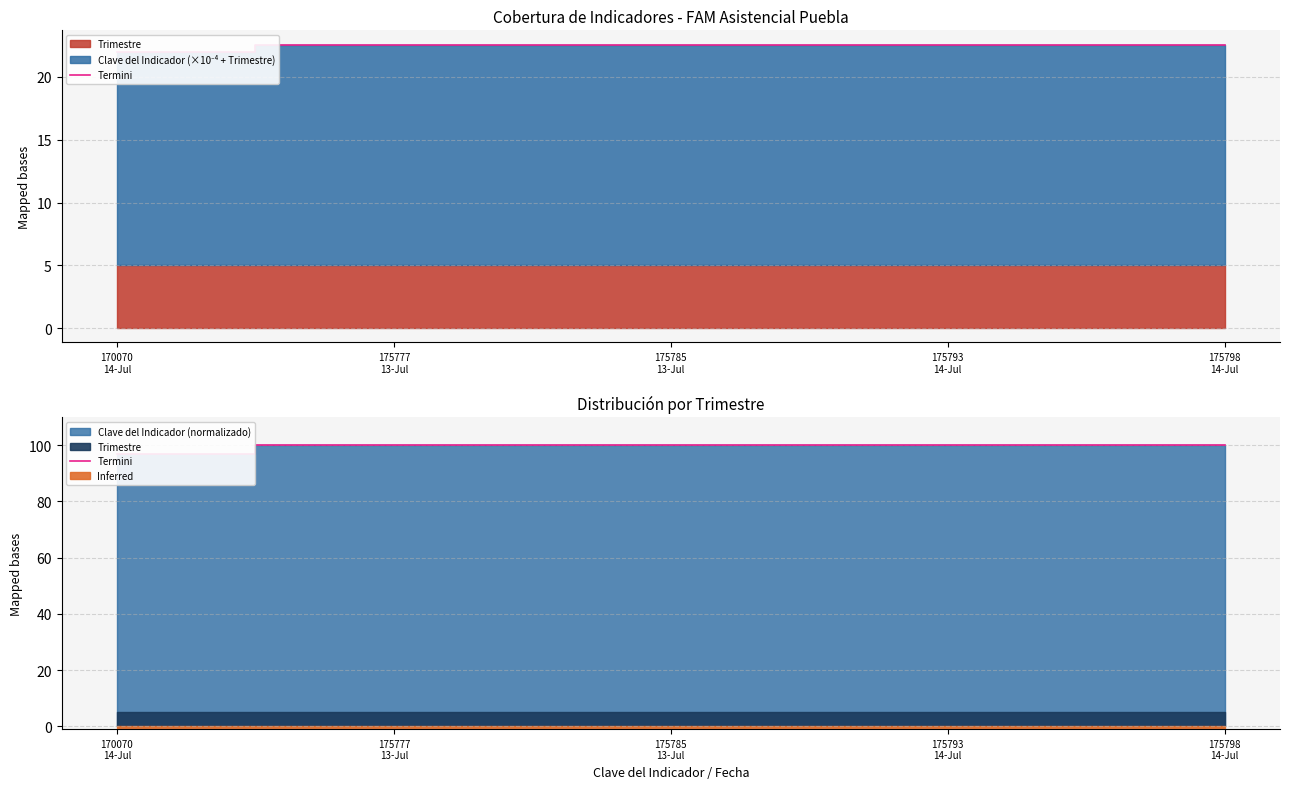

The chart shows a value of 160.7 at 175777
13-Jul. True or false?

False